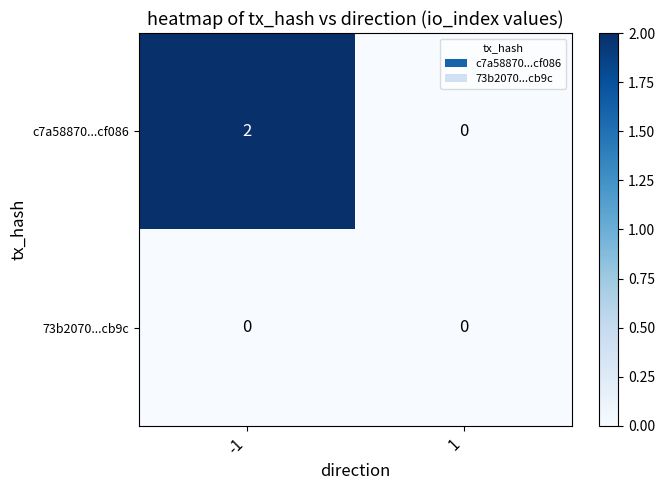

List the series in order of their overall mean, lowest first.

73b2070...cb9c, c7a58870...cf086